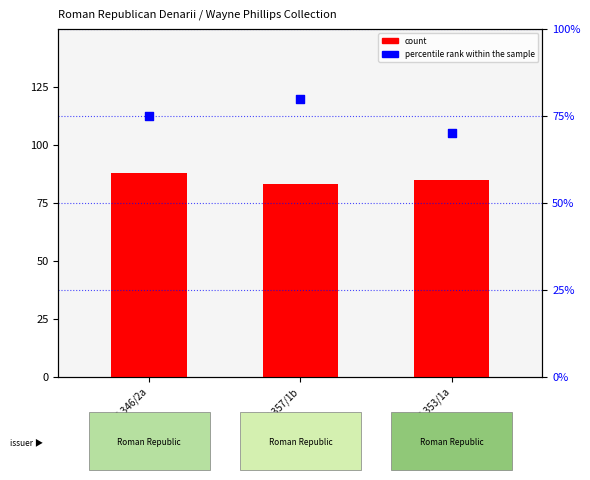

What is the total value across all series at RRC 346/2a?

163